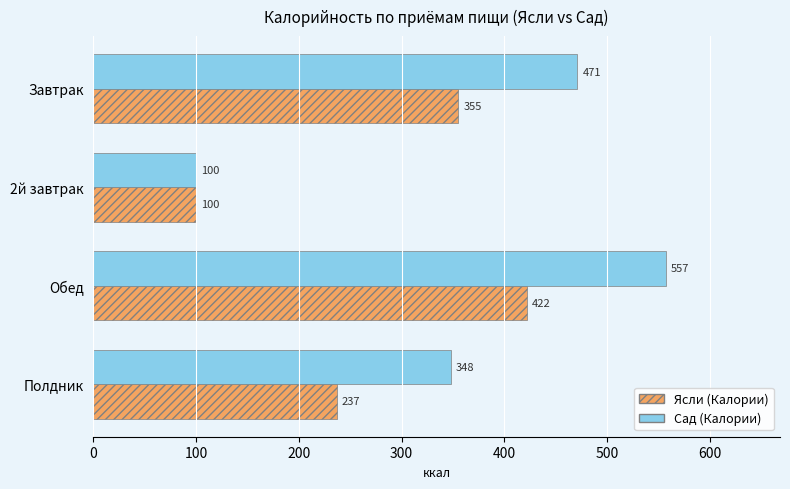

What value does the Сад (Калории) series have at Полдник?

348.1